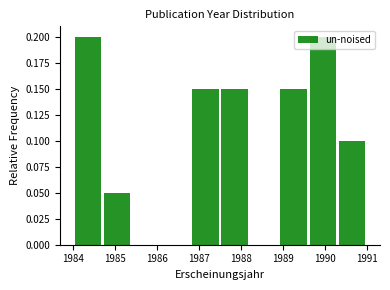

Reading left to right, list every bar in this chart as the range it spans on the x-axis followed by its height. The values are not printed on the chart, so give them approximately, as read against the axis.

1984.0 to 1984.7: 0.20
1984.7 to 1985.4: 0.05
1985.4 to 1986.1: 0
1986.1 to 1986.8: 0
1986.8 to 1987.5: 0.15
1987.5 to 1988.2: 0.15
1988.2 to 1988.9: 0
1988.9 to 1989.6: 0.15
1989.6 to 1990.3: 0.20
1990.3 to 1991.0: 0.10